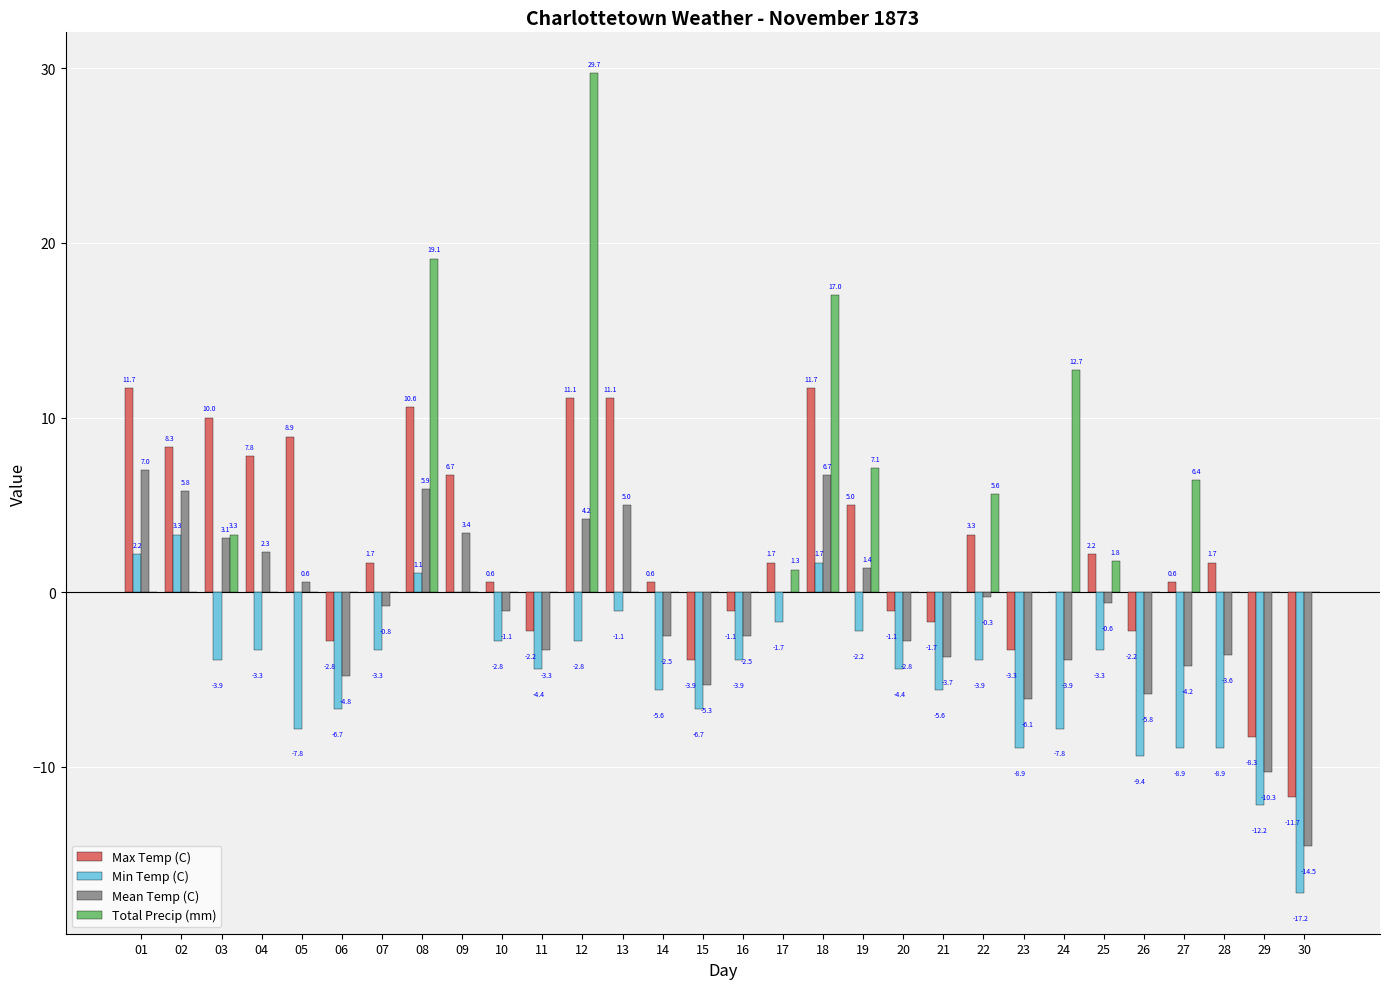

The Mean Temp (C) series shows 3.4 at 09. True or false?

True